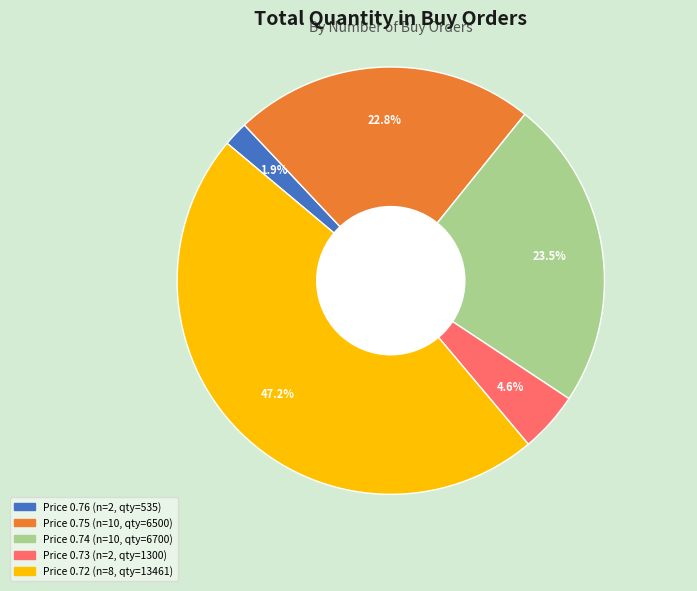

Rank the categories by value from highest to lowest.

Price 0.72 (n=8, qty=13461), Price 0.74 (n=10, qty=6700), Price 0.75 (n=10, qty=6500), Price 0.73 (n=2, qty=1300), Price 0.76 (n=2, qty=535)